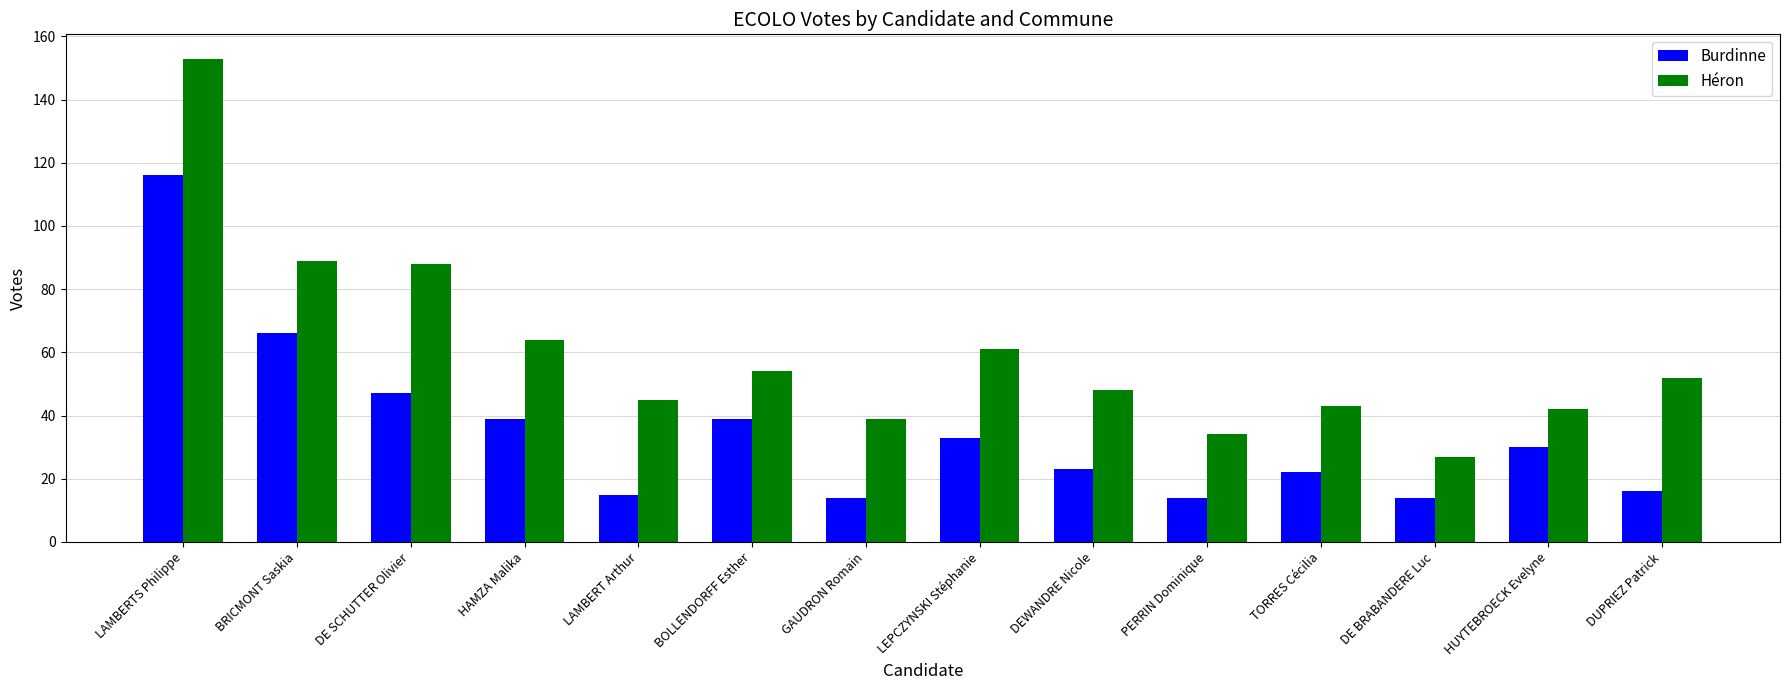

What is the average value of the Burdinne series?

35